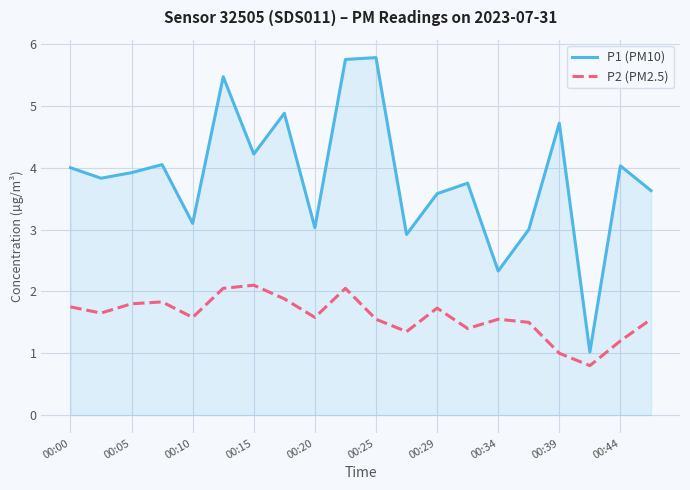

Rank the series by their maximum value, from lowest to highest.

P2 (PM2.5), P1 (PM10)